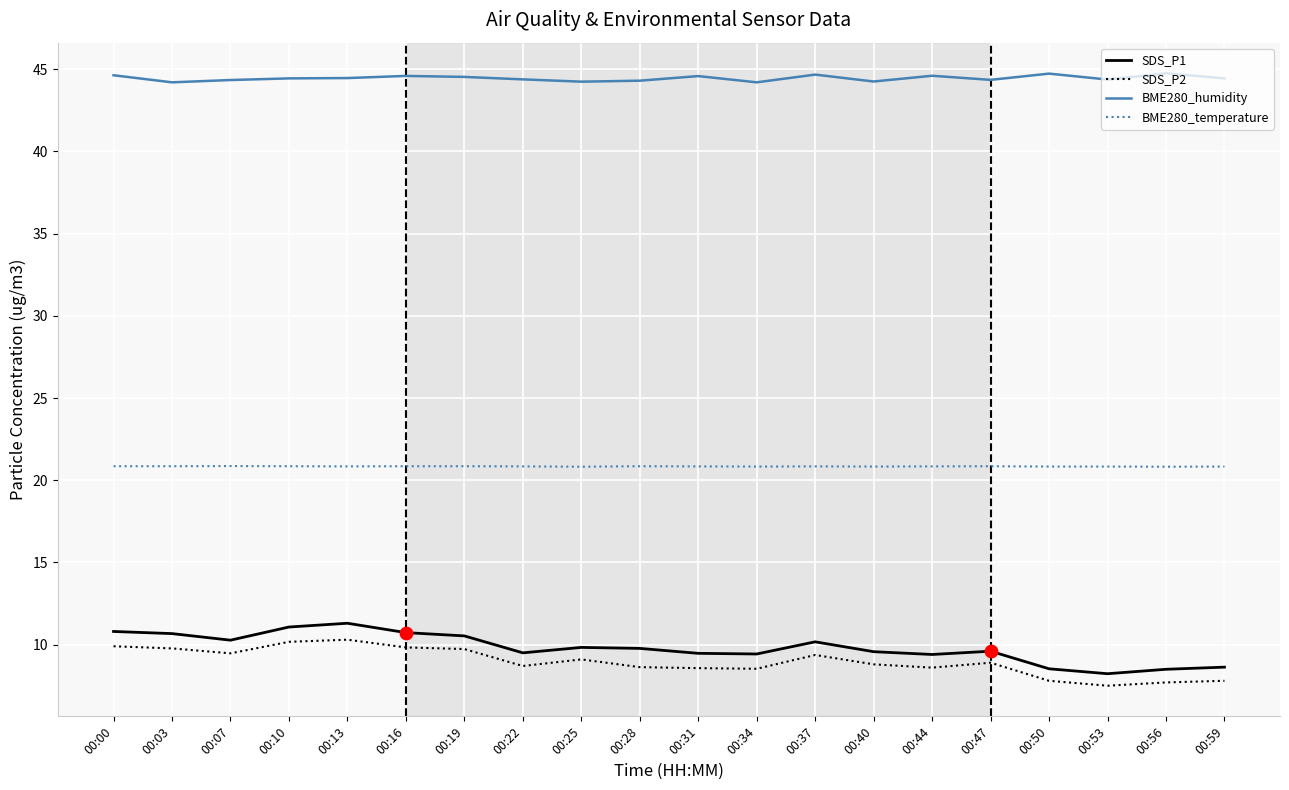

At how many categories does at least one series exceed 27?

20